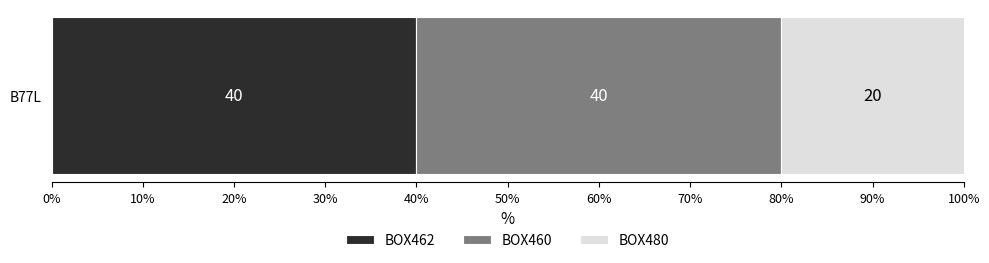

What is the approximate value of BOX462 at B77L?

40